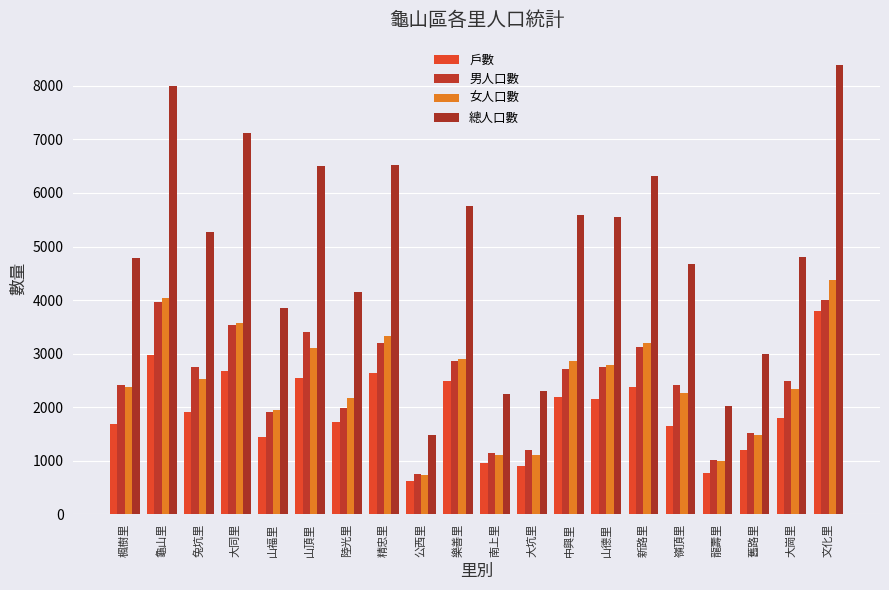

Reading left to right, what are all the values shown in this chart?

戶數: 楓樹里=1694	龜山里=2974	兔坑里=1911	大同里=2668	山福里=1445	山頂里=2553	陸光里=1720	精忠里=2632	公西里=623	樂善里=2491	南上里=954	大坑里=899	中興里=2196	山德里=2149	新路里=2371	嶺頂里=1644	龍壽里=774	舊路里=1196	大崗里=1799	文化里=3793
男人口數: 楓樹里=2411	龜山里=3962	兔坑里=2756	大同里=3542	山福里=1903	山頂里=3397	陸光里=1990	精忠里=3198	公西里=755	樂善里=2854	南上里=1138	大坑里=1203	中興里=2718	山德里=2756	新路里=3133	嶺頂里=2414	龍壽里=1021	舊路里=1513	大崗里=2483	文化里=4003
女人口數: 楓樹里=2382	龜山里=4039	兔坑里=2518	大同里=3579	山福里=1947	山頂里=3105	陸光里=2168	精忠里=3328	公西里=726	樂善里=2908	南上里=1104	大坑里=1107	中興里=2865	山德里=2792	新路里=3190	嶺頂里=2265	龍壽里=1001	舊路里=1486	大崗里=2331	文化里=4384
總人口數: 楓樹里=4793	龜山里=8001	兔坑里=5274	大同里=7121	山福里=3850	山頂里=6502	陸光里=4158	精忠里=6526	公西里=1481	樂善里=5762	南上里=2242	大坑里=2310	中興里=5583	山德里=5548	新路里=6323	嶺頂里=4679	龍壽里=2022	舊路里=2999	大崗里=4814	文化里=8387